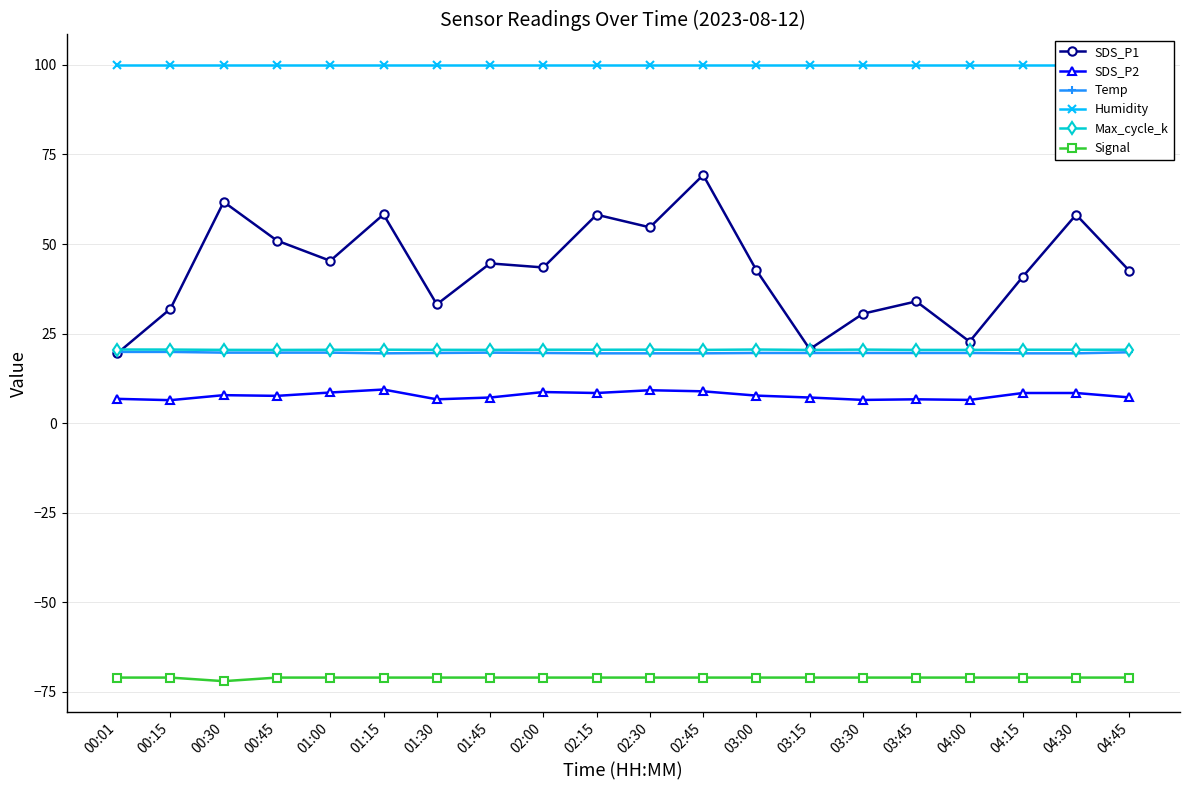

How many lines are shown in the chart?

6